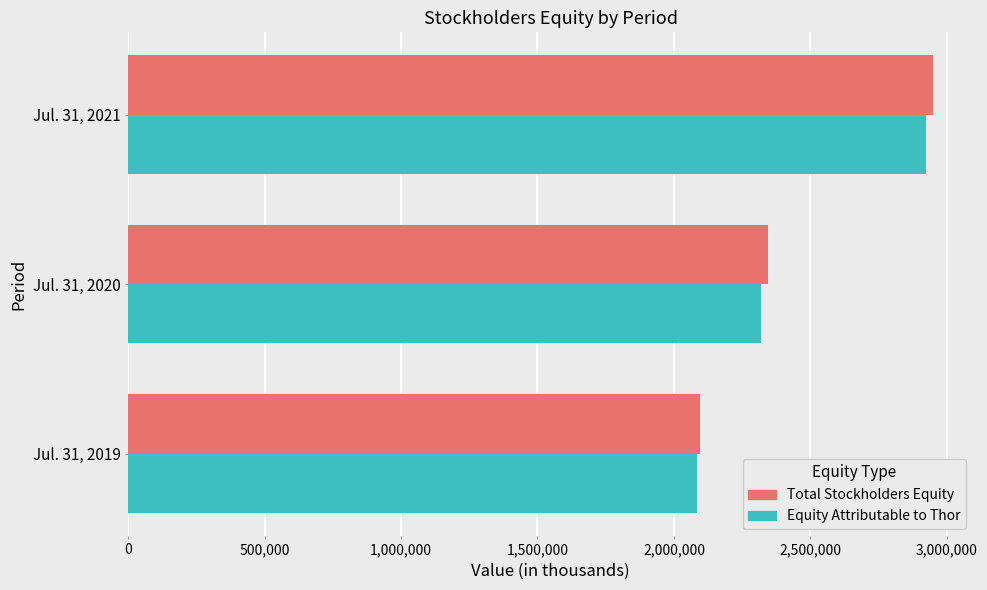

Between Jul. 31, 2019 and Jul. 31, 2021, which series saw the biggest shift?

Total Stockholders Equity